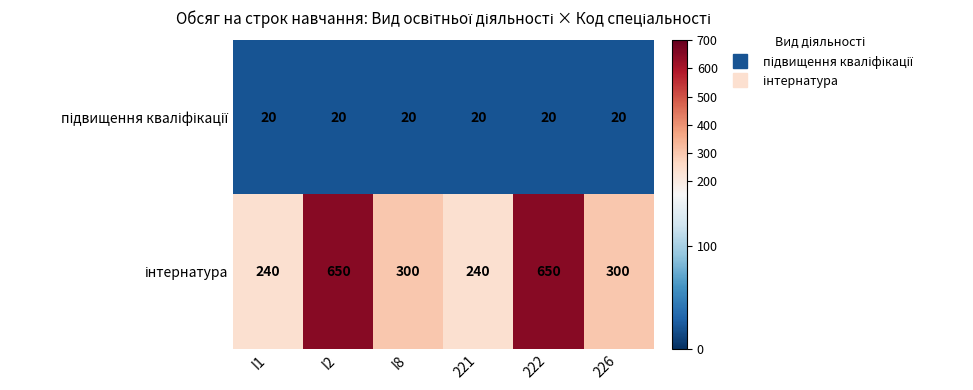

Count the number of data series in this chart.

2